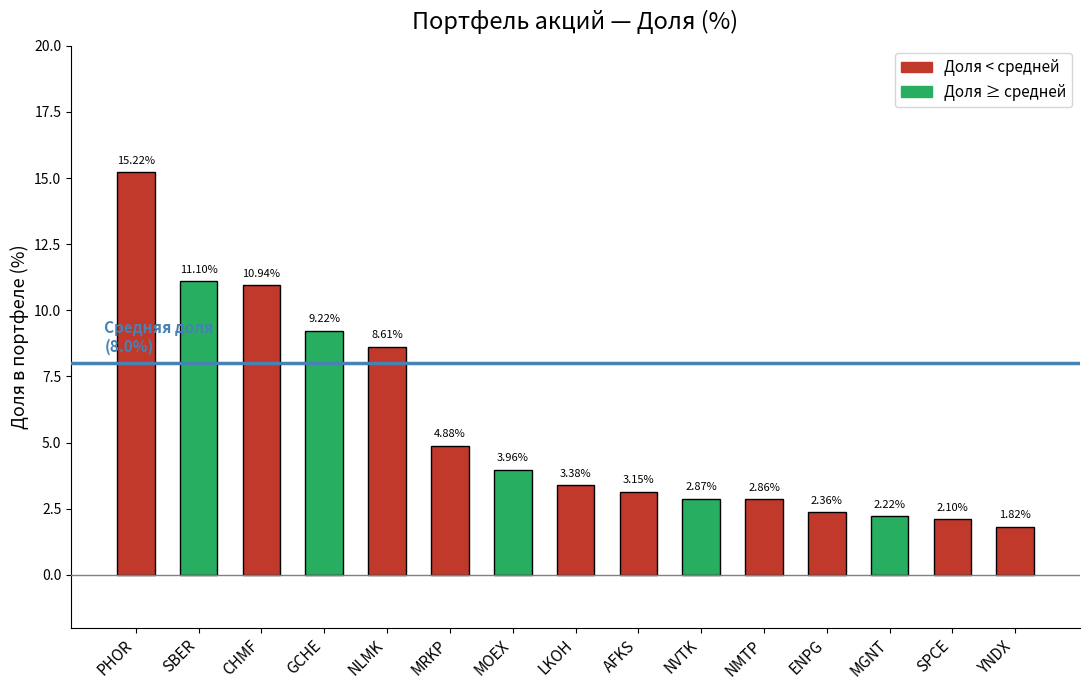

What is the greatest value displayed?

15.2